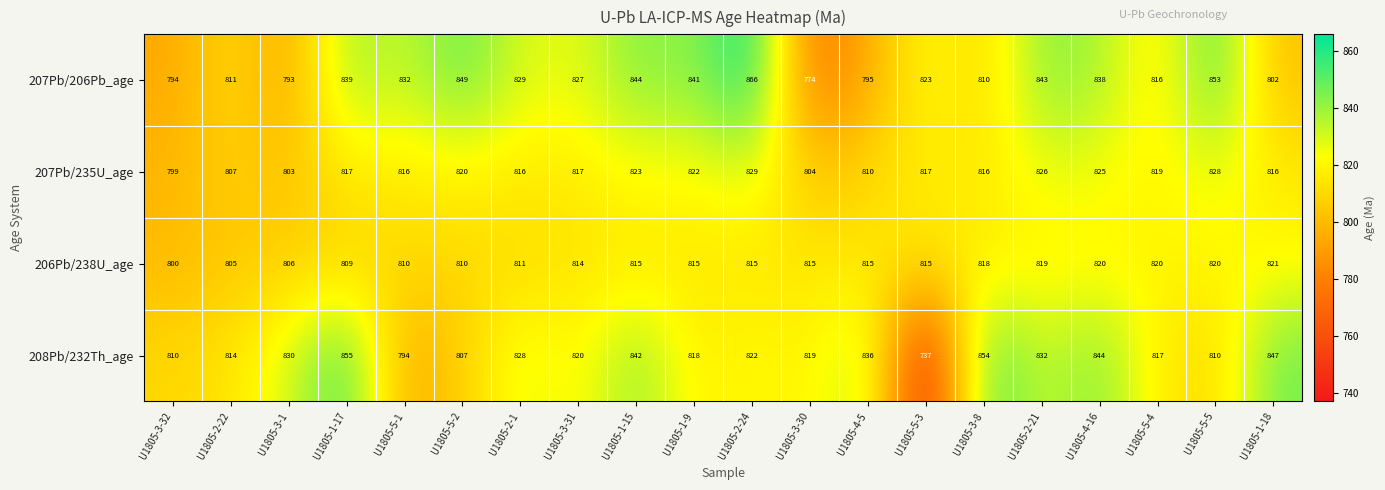

Where does the 207Pb/206Pb_age series first go above 829?

U1805-1-17